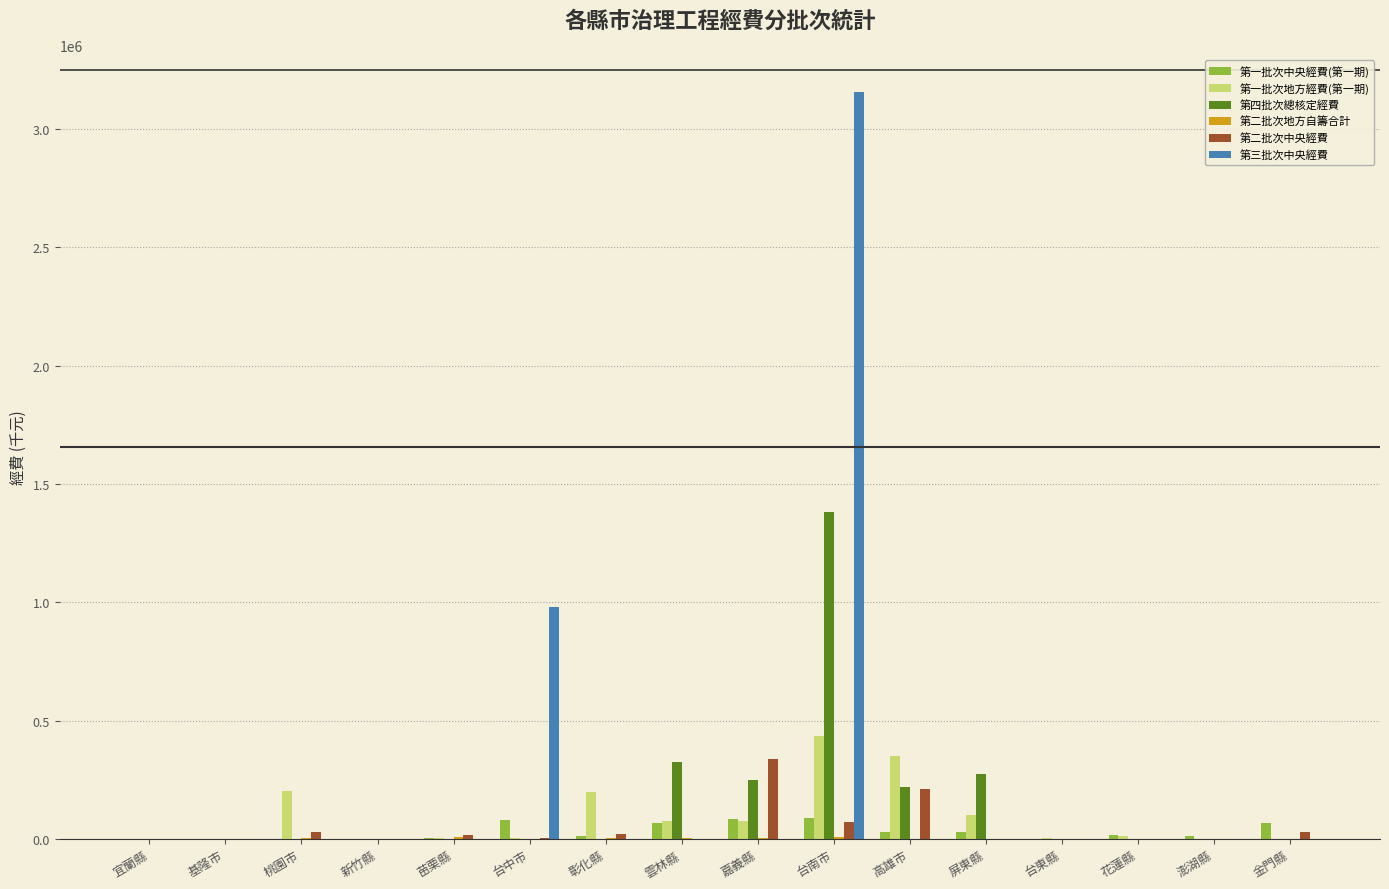

What is the sum of all 第二批次中央經費 values?

727211